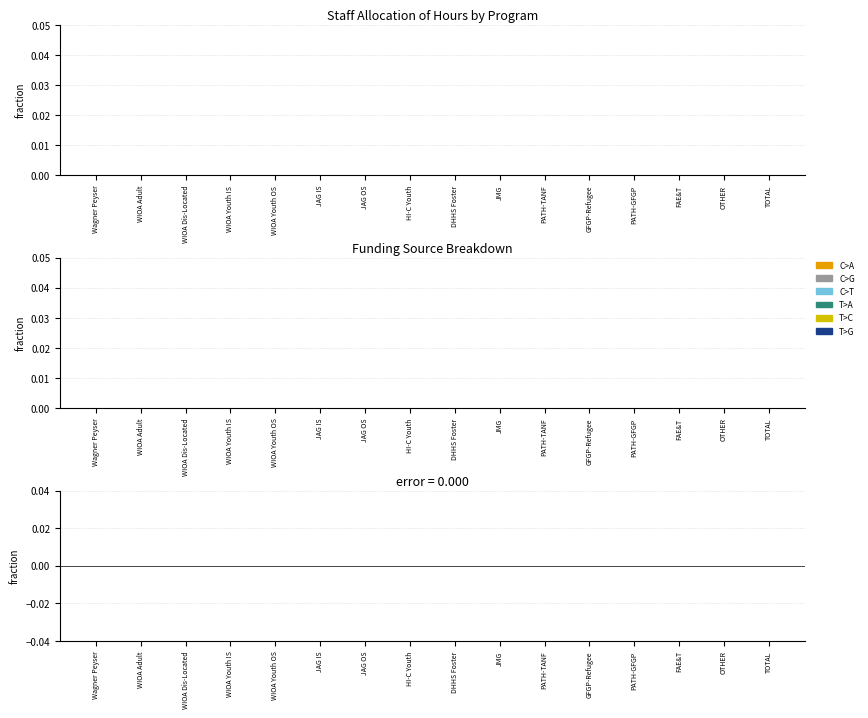

What are all the series names shown in the legend?

C>A, C>G, C>T, T>A, T>C, T>G